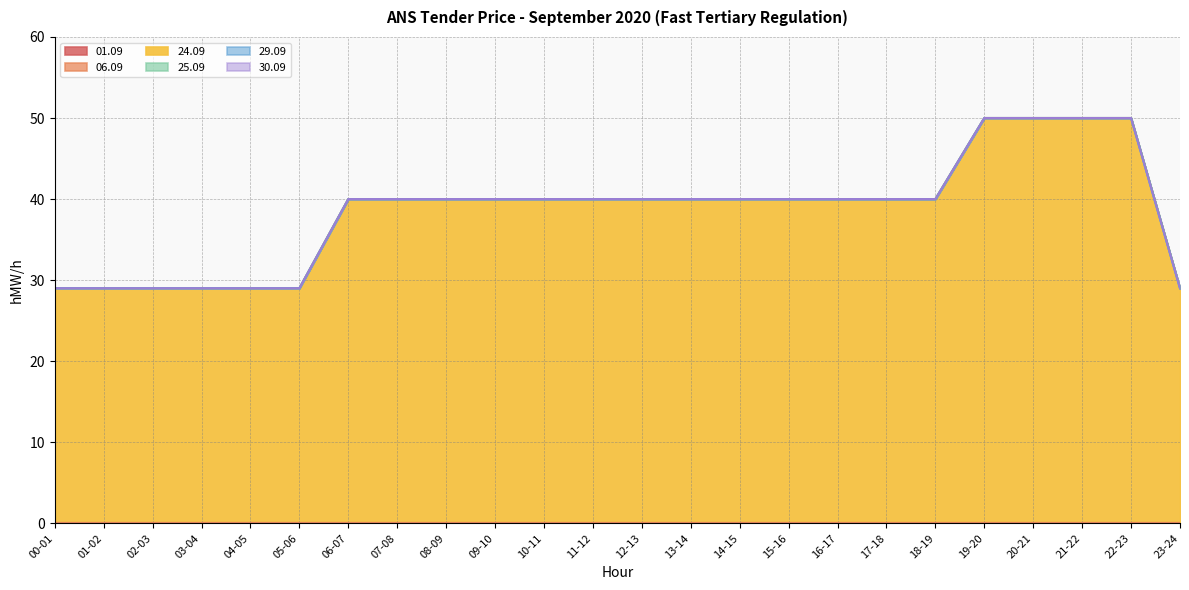

Count the 24.09 values in the range 29 to 40.

20